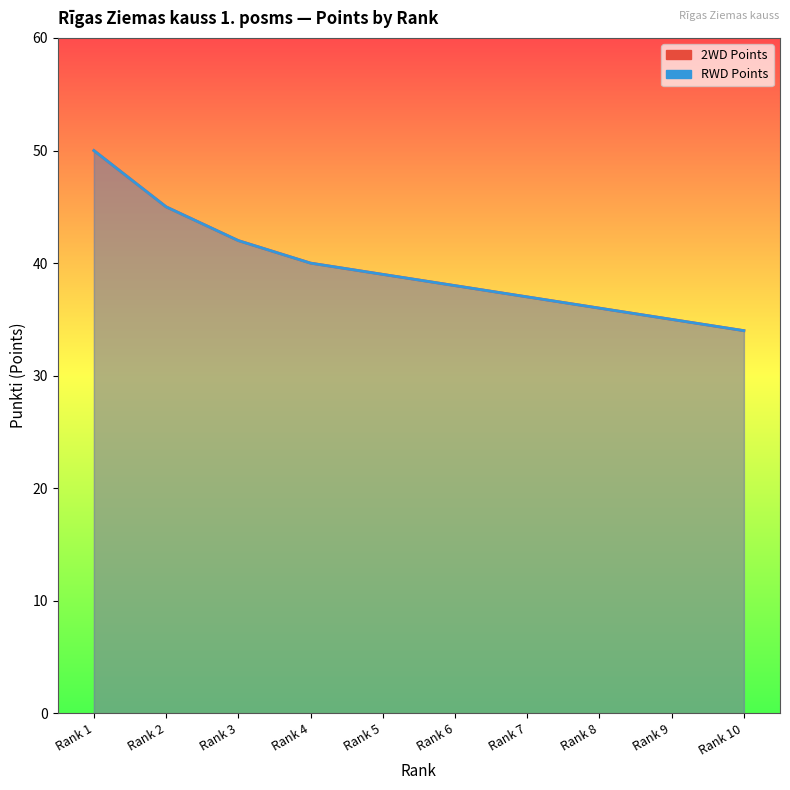

Reading left to right, extract all data points from this chart.

2WD Points: 50	45	42	40	39	38	37	36	35	34
RWD Points: 50	45	42	40	39	38	37	36	35	34